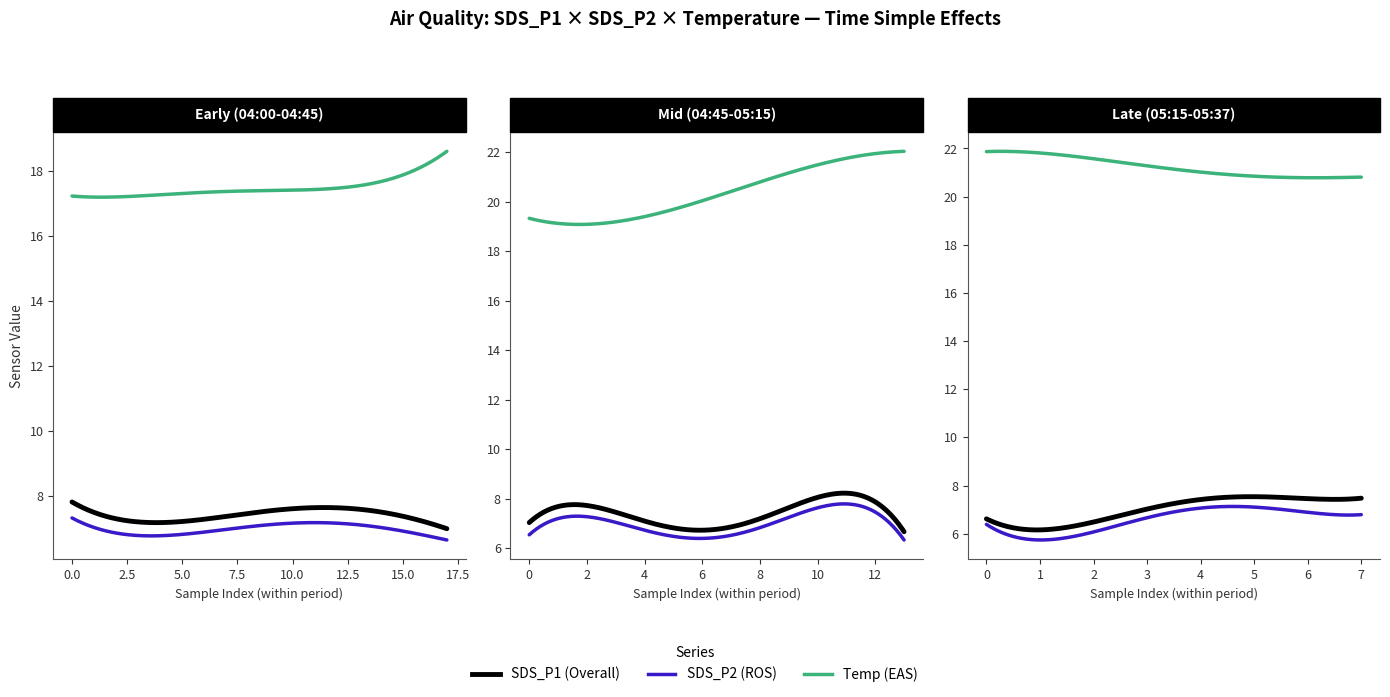

What is the difference between the maximum and minimum values in the Temp series?

4.7